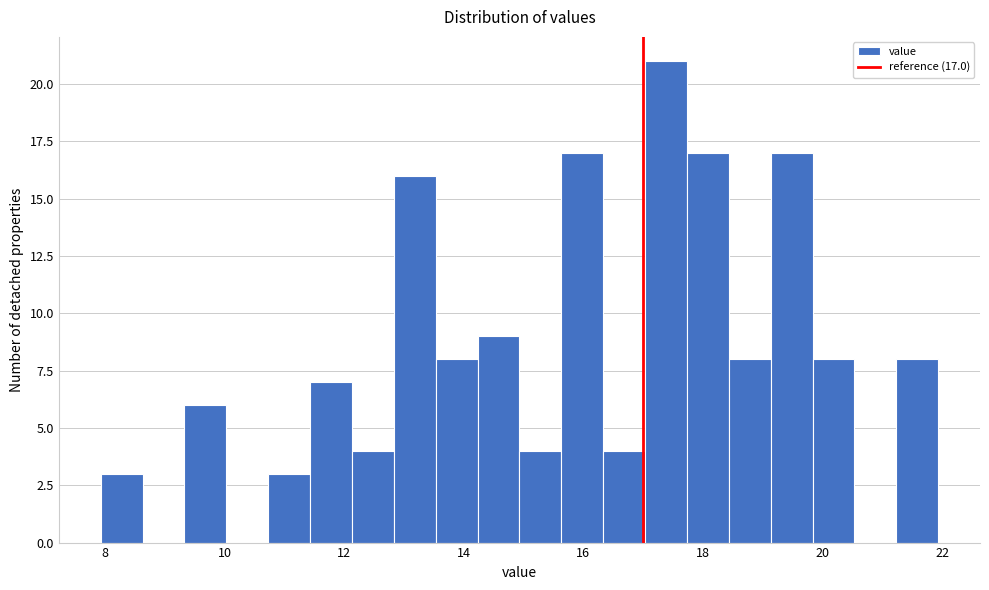

Around what value on the x-axis is the tallest bar? Give the approximate position of its centre, as read against the axis.

17.4